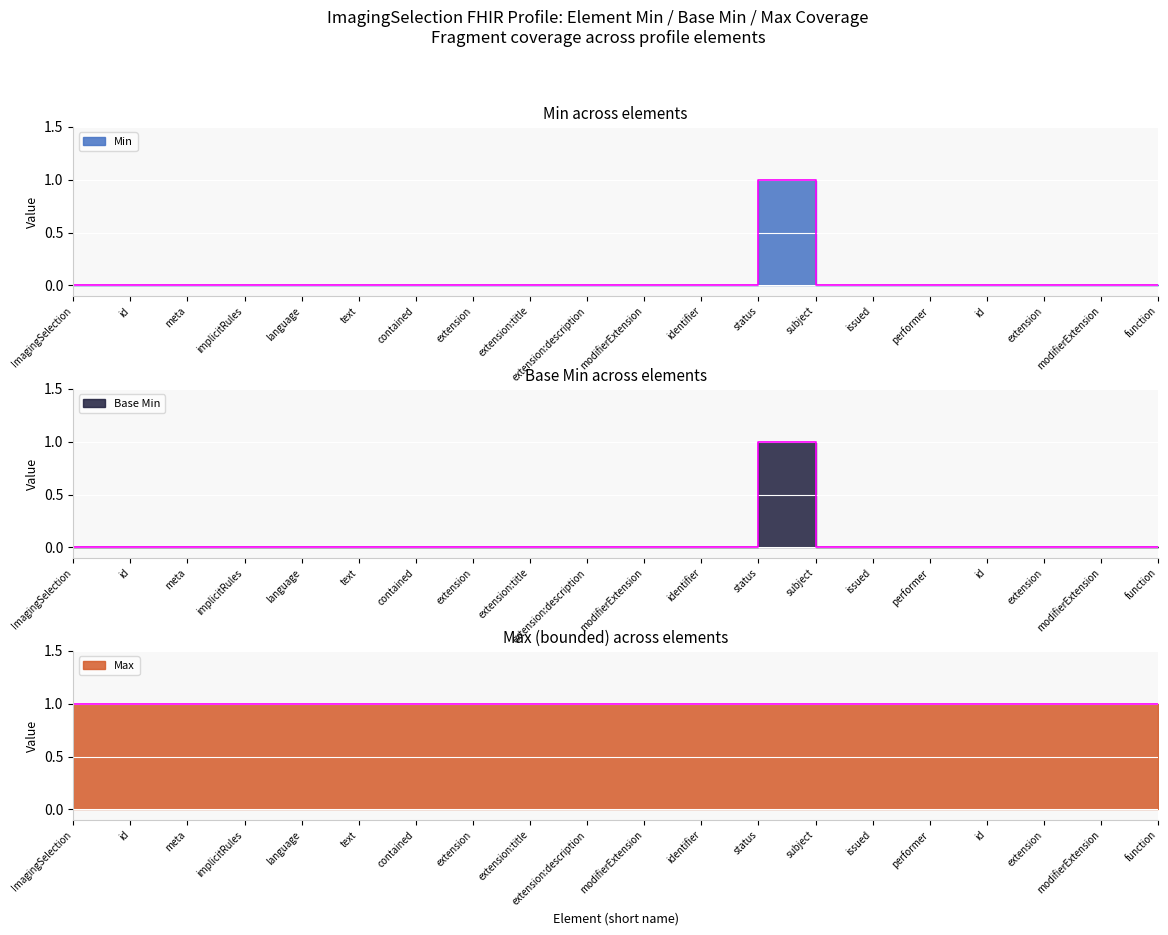

True or false: Base Min (Root) has more than 0 points higher than both neighbors.

False